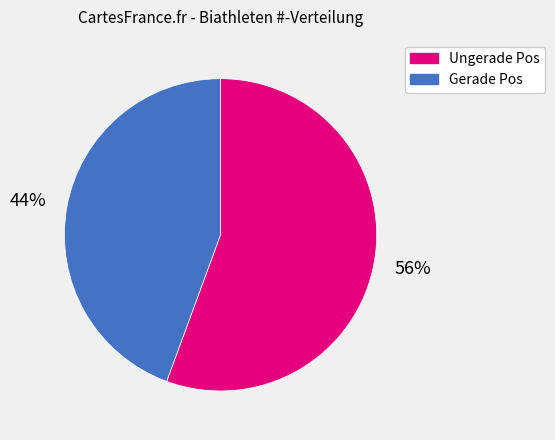

Is there a majority slice in this chart?

Yes